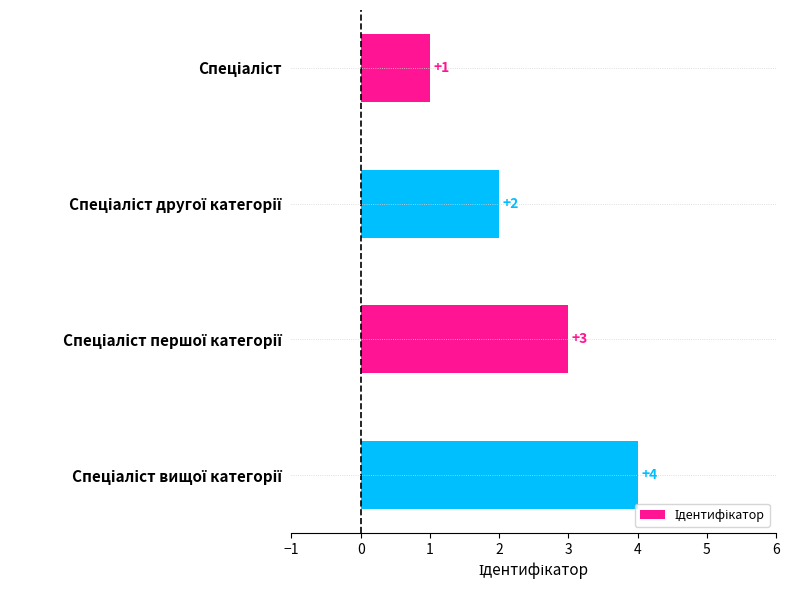

What is the value of the 3rd bar from the top?

3